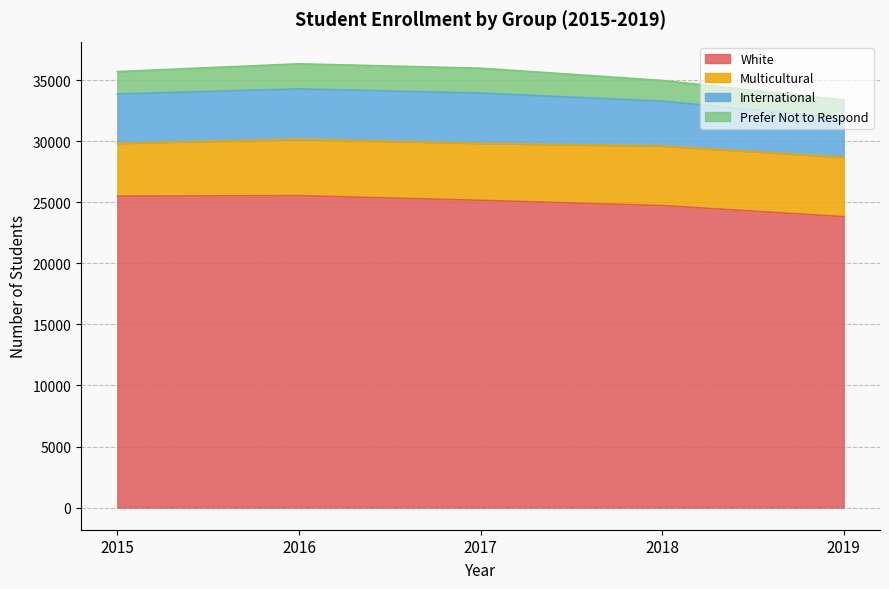

What is the total value across all series at 2016?

36353